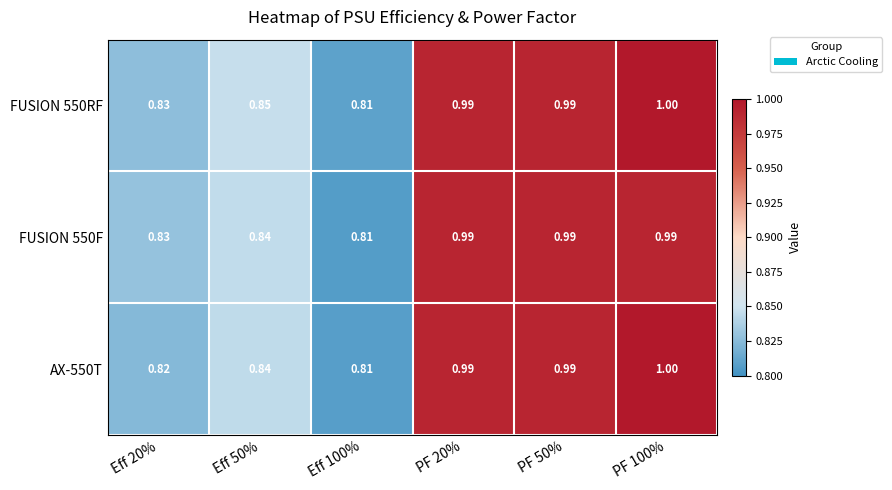

Is the value of AX-550T at PF 50% greater than the value of FUSION 550RF at Eff 50%?

Yes